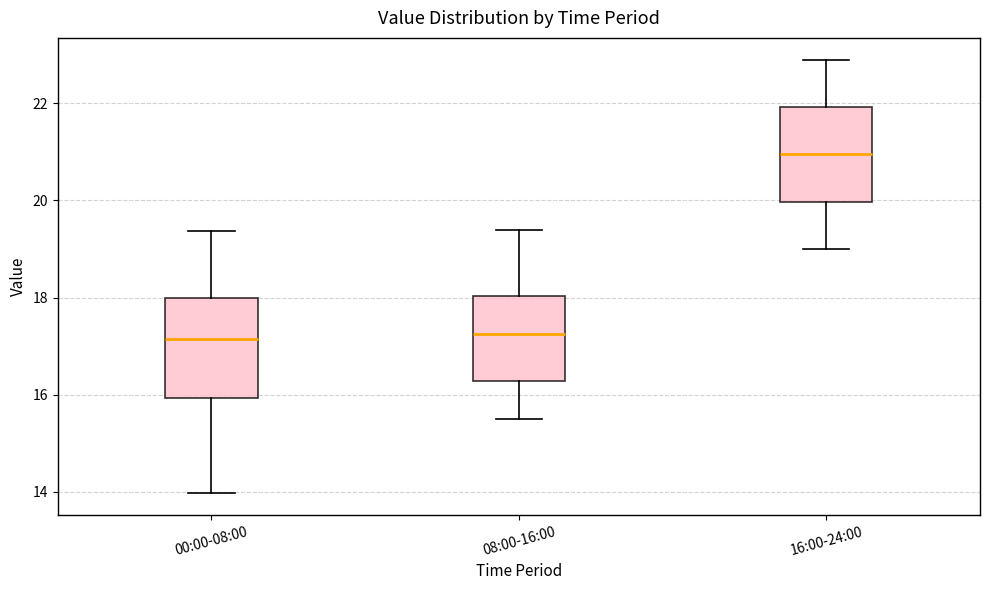

Where does the upper whisker of the box for 08:00-16:00 end on the y-axis? The values are not printed on the chart, so give them approximately, as read against the axis.

19.4